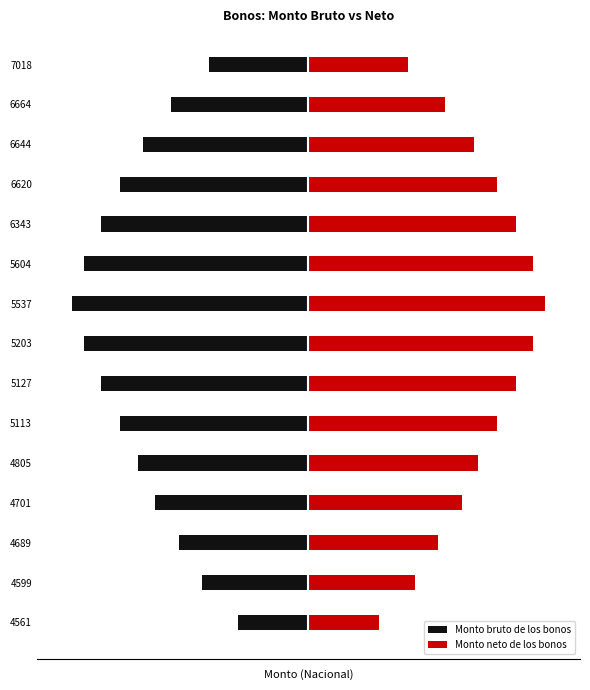

How many groups of bars are there?

15